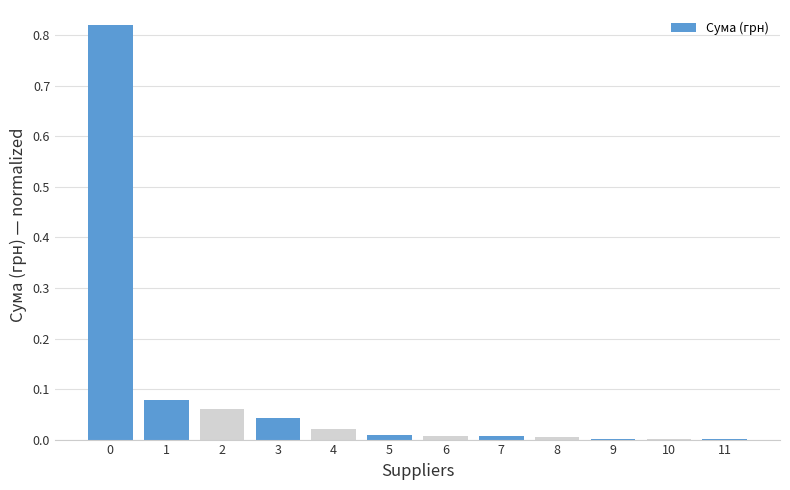

What is the sum of all values?

1.1